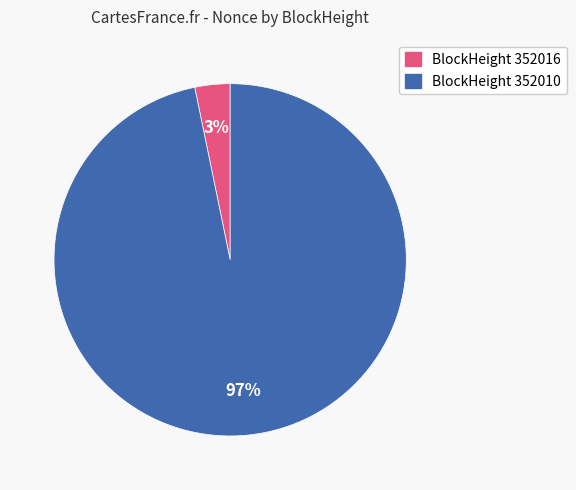

To the nearest percent, what is the average slice percentage?

50%